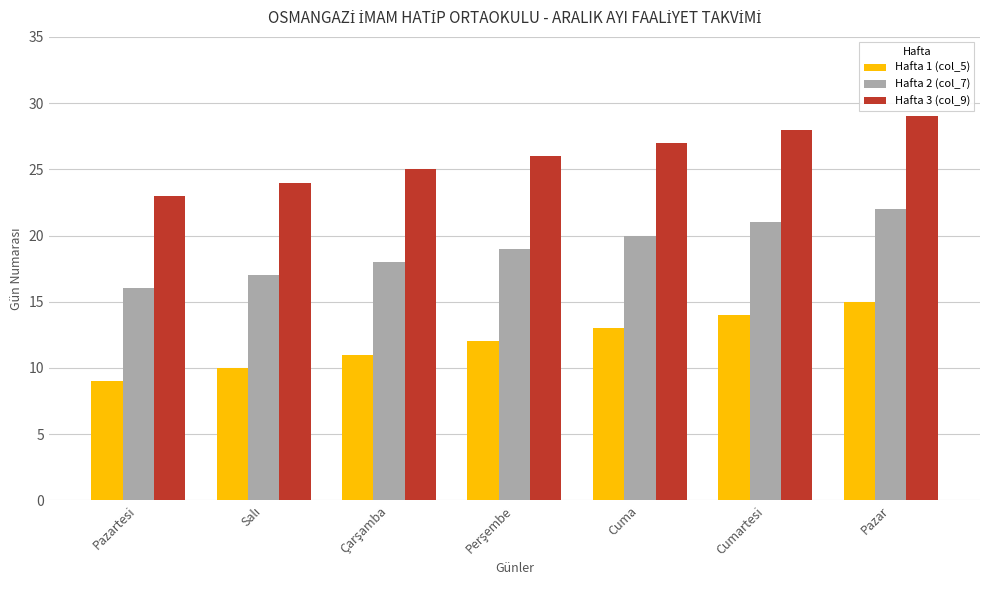

Rank the series by their average value, from lowest to highest.

Hafta 1 (col_5), Hafta 2 (col_7), Hafta 3 (col_9)